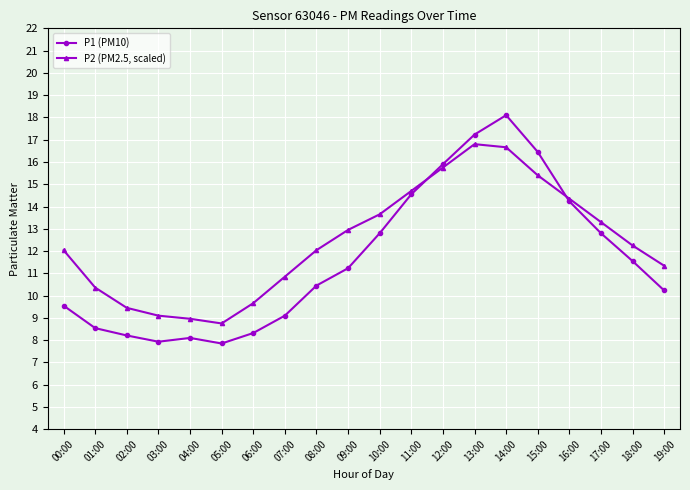

How many series are shown in this chart?

2